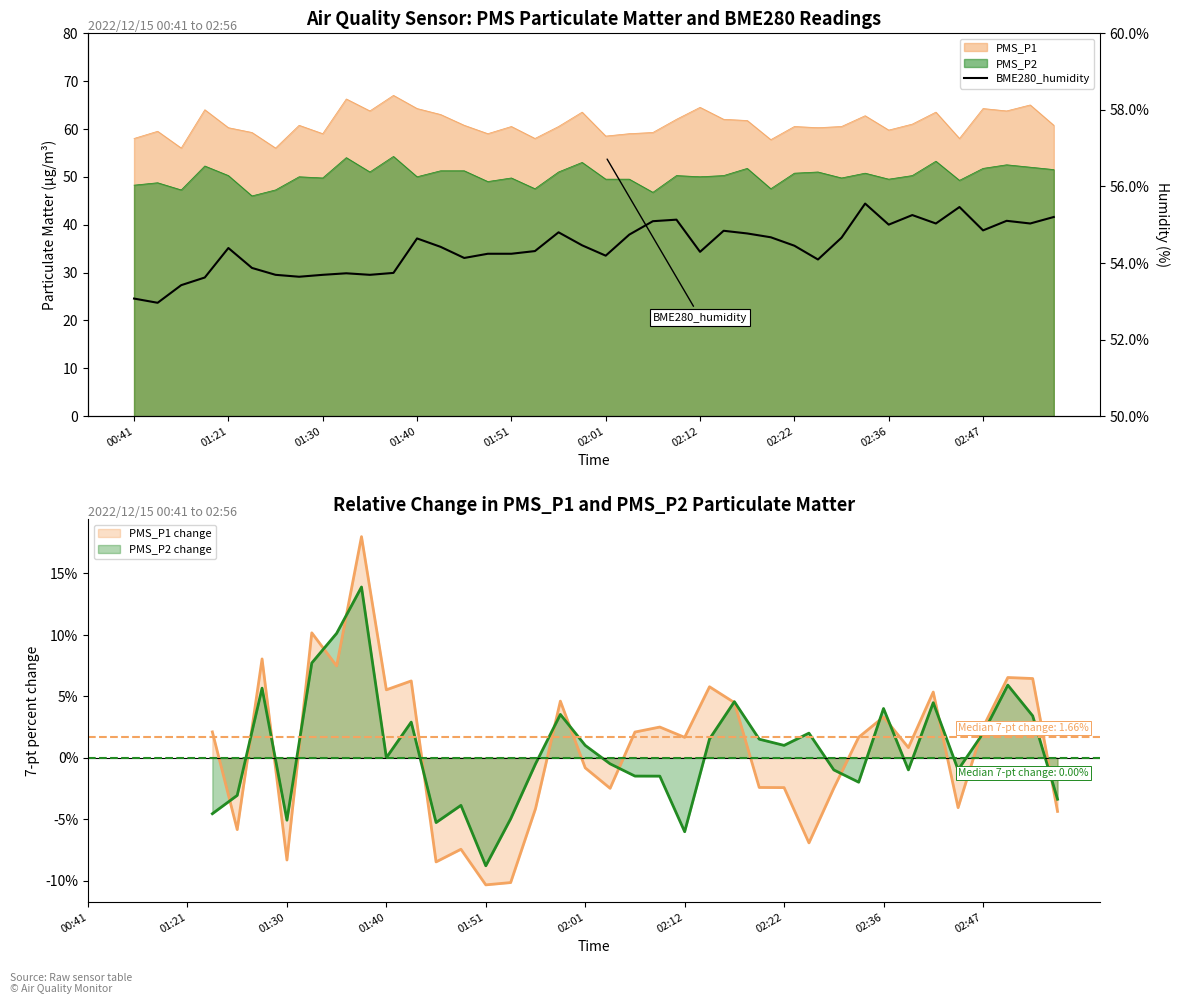

True or false: the data shows 53.1 at 00:41.

True